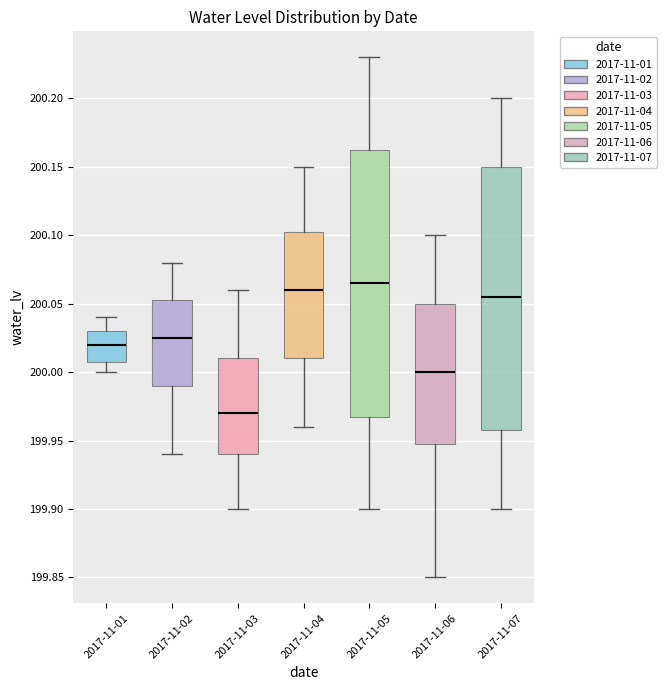

Where is the upper edge of the box for 2017-11-03 on the y-axis? The values are not printed on the chart, so give them approximately, as read against the axis.

200.010